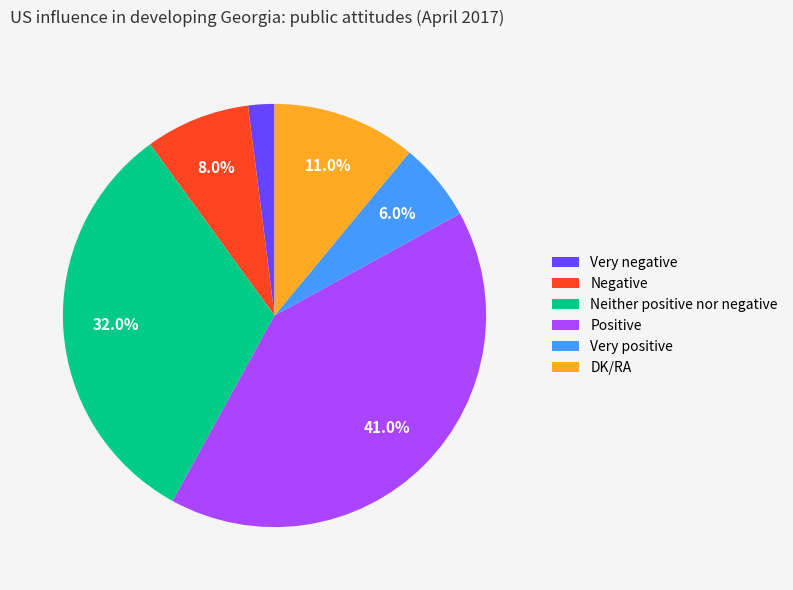

Is the sum of DK/RA and Negative greater than half?

No